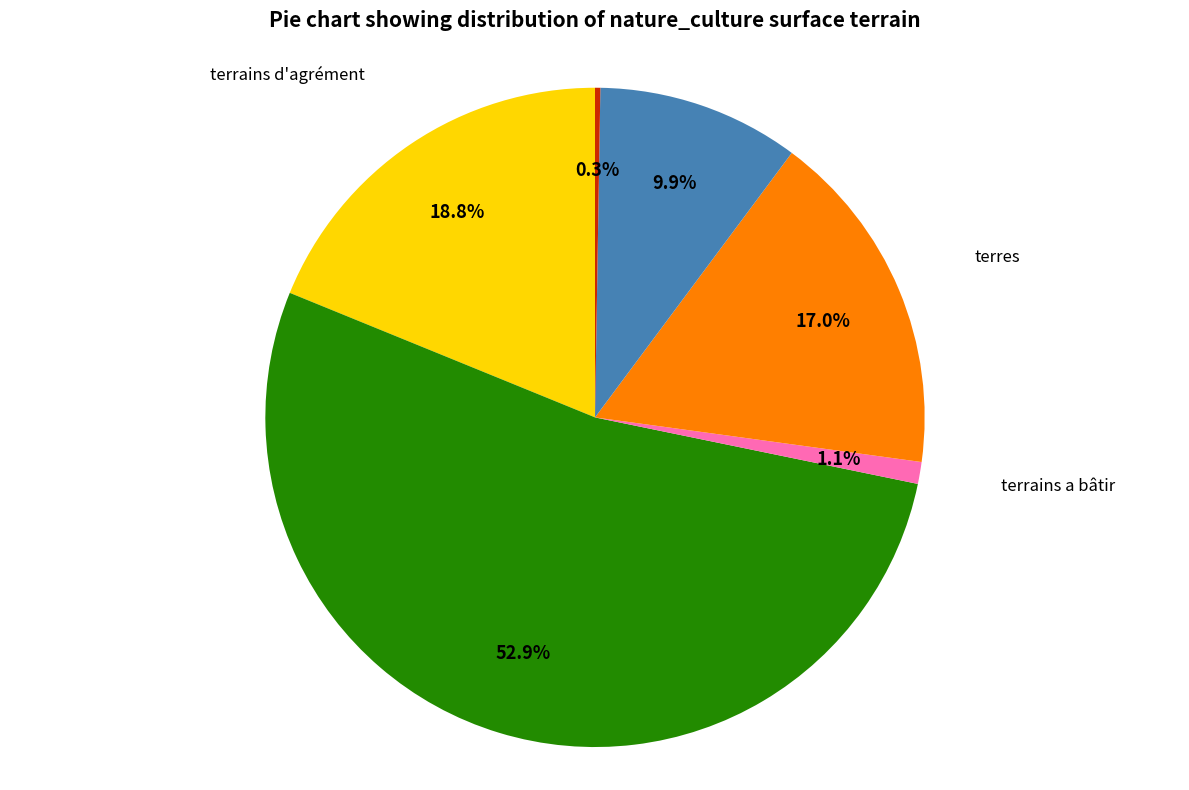

What percentage is NOT represented by terres?

83.0%